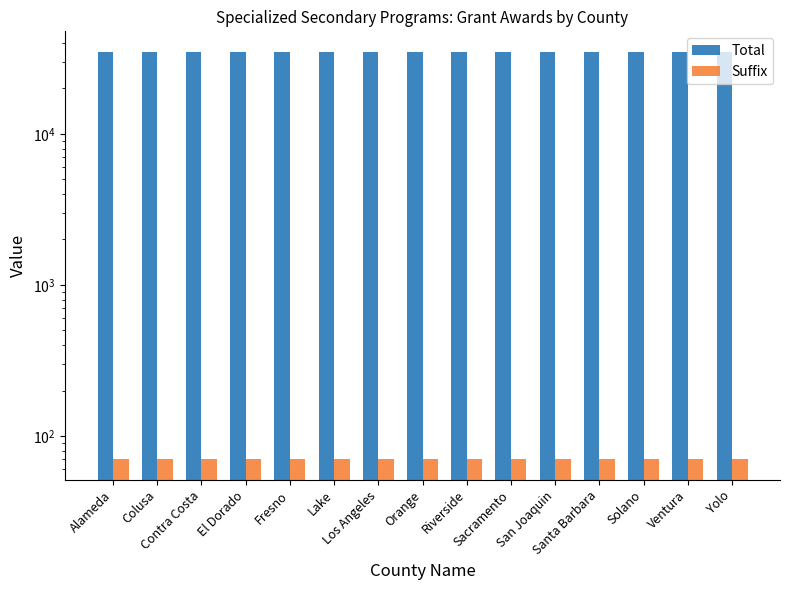

True or false: Suffix has a value of 70 at Solano.

True